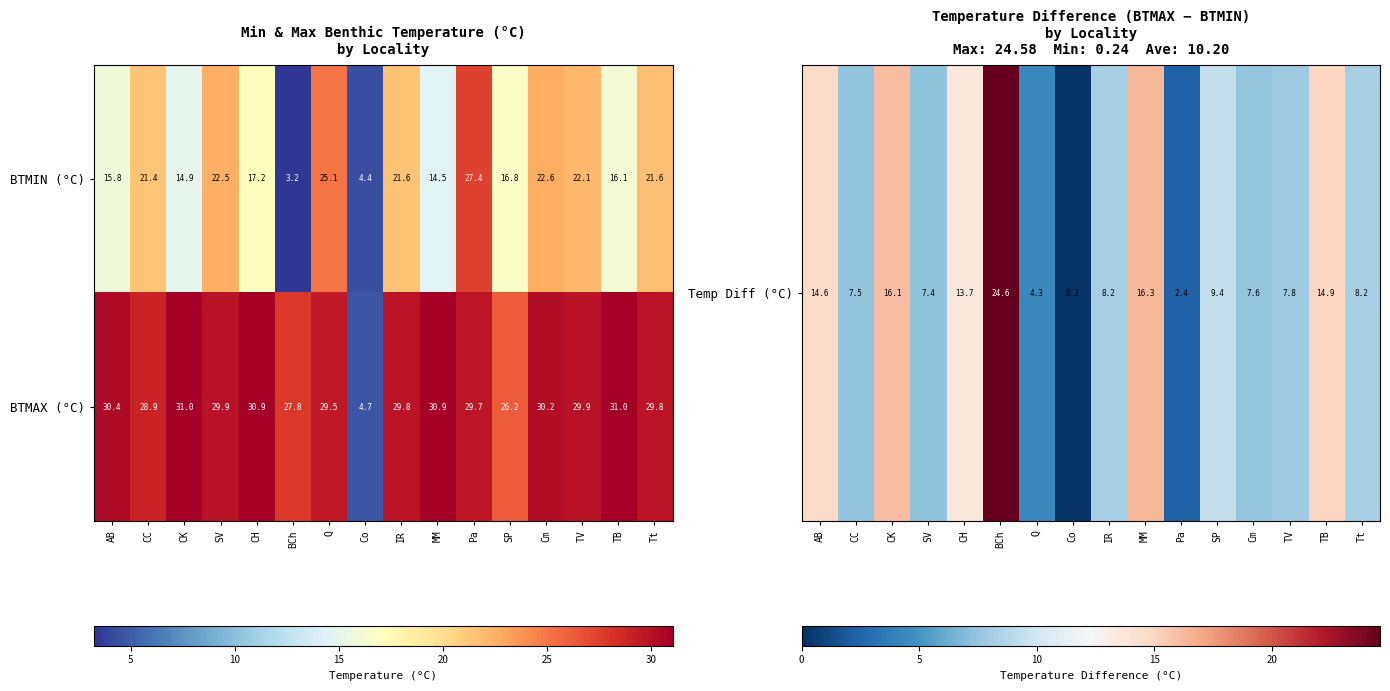

Read the BTMAX (°C) value at CH.

30.9